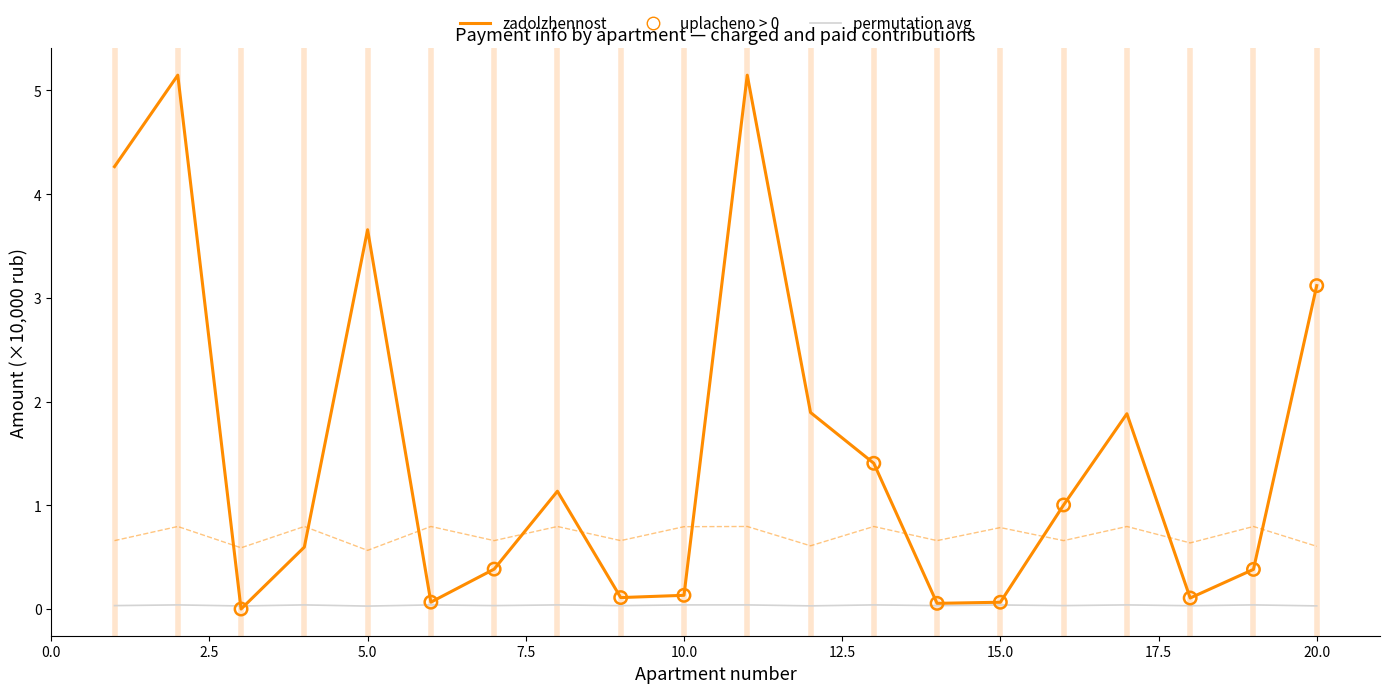

What is the maximum value shown in the chart?

5.1